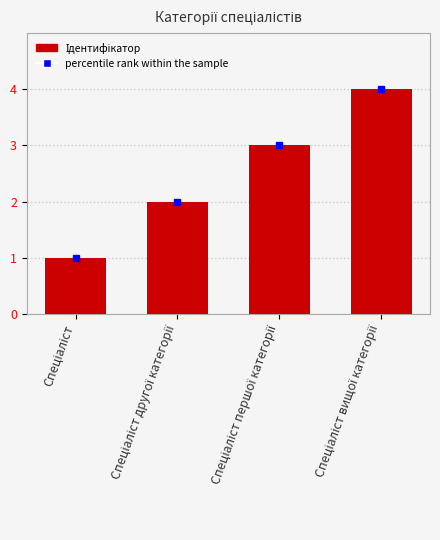

What is the greatest value displayed?

4